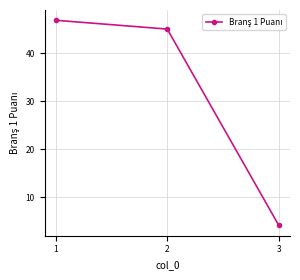

Between 3 and 2, which is larger?

2